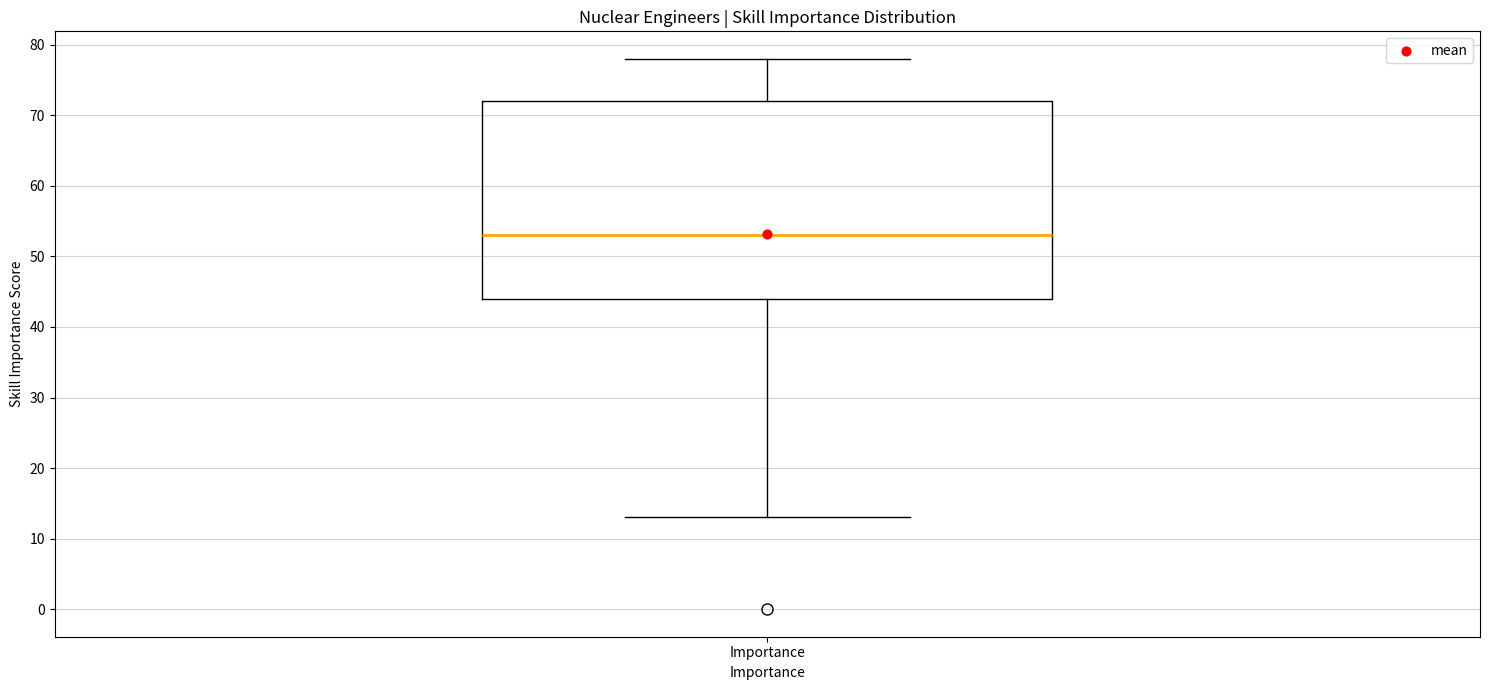

Transcribe this box plot: give where the median line is, the range the box spans, and where the two whiskers end, as read against the y-axis. The values are not printed on the chart, so give them approximately, as read against the axis.

median 53, box 44 to 72, whiskers 13 to 78